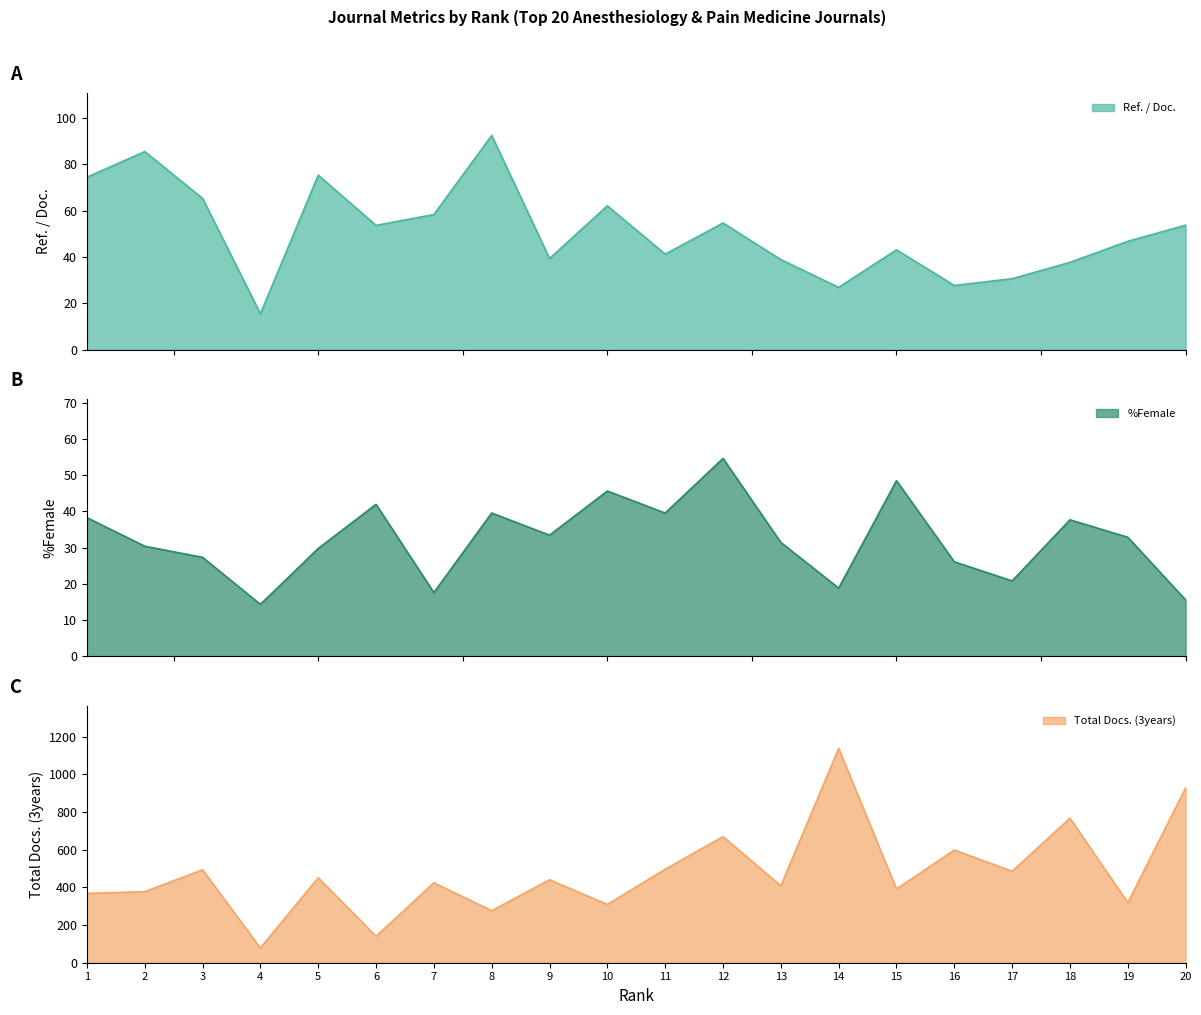

True or false: Total Docs. (3years) and Ref. / Doc. cross at least once.

False